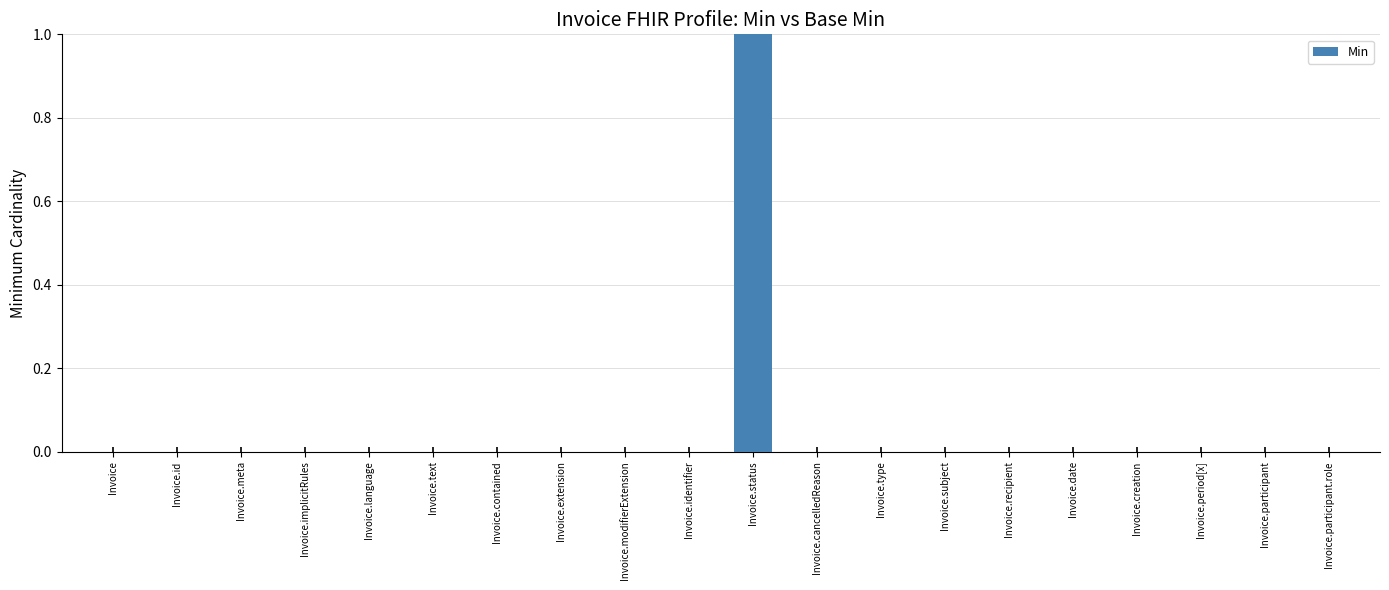

How many categories are shown in the chart?

20